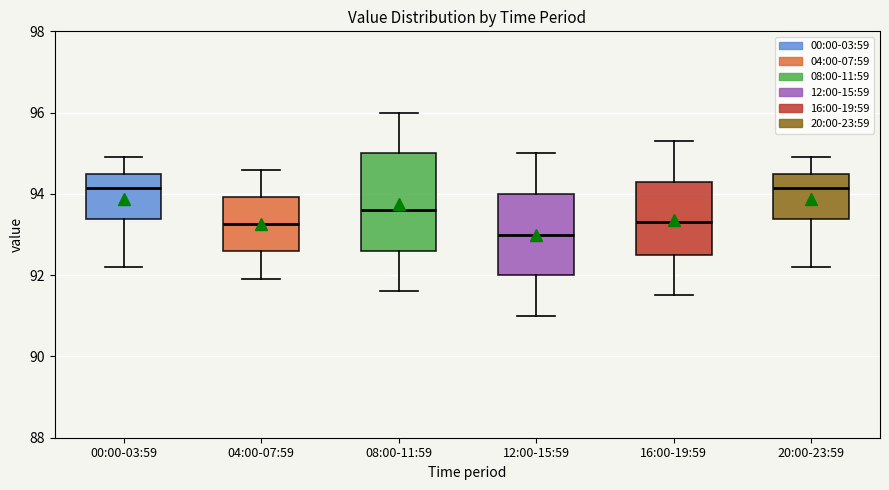

Reading left to right, read every box against the y-axis: the position of its median line, the range the box covers, and the ends of its whiskers. The values are not printed on the chart, so give them approximately, as read against the axis.

00:00-03:59: median 94.2, box 93.4 to 94.6, whiskers 92.2 to 95.0
04:00-07:59: median 93.2, box 92.6 to 94.0, whiskers 92.0 to 94.6
08:00-11:59: median 93.6, box 92.6 to 95.0, whiskers 91.6 to 96.0
12:00-15:59: median 93.0, box 92.0 to 94.0, whiskers 91.0 to 95.0
16:00-19:59: median 93.4, box 92.6 to 94.4, whiskers 91.6 to 95.4
20:00-23:59: median 94.2, box 93.4 to 94.6, whiskers 92.2 to 95.0